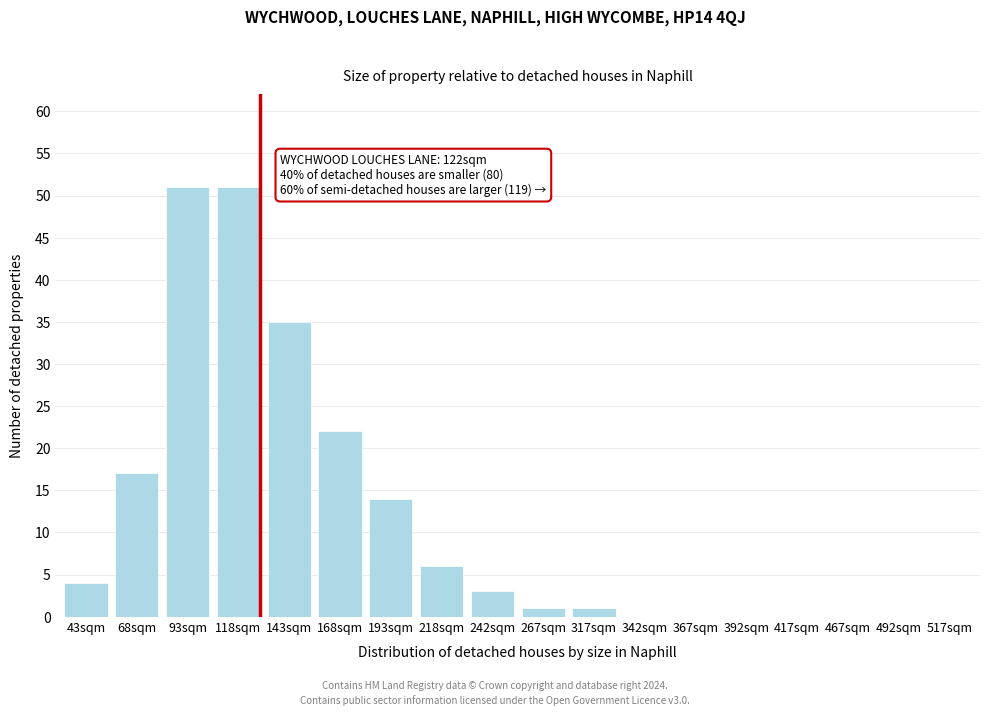

Reading right to left, list all the values displayed in this chart.

517sqm=0	492sqm=0	467sqm=0	417sqm=0	392sqm=0	367sqm=0	342sqm=0	317sqm=1	267sqm=1	242sqm=3	218sqm=6	193sqm=14	168sqm=22	143sqm=35	118sqm=51	93sqm=51	68sqm=17	43sqm=4